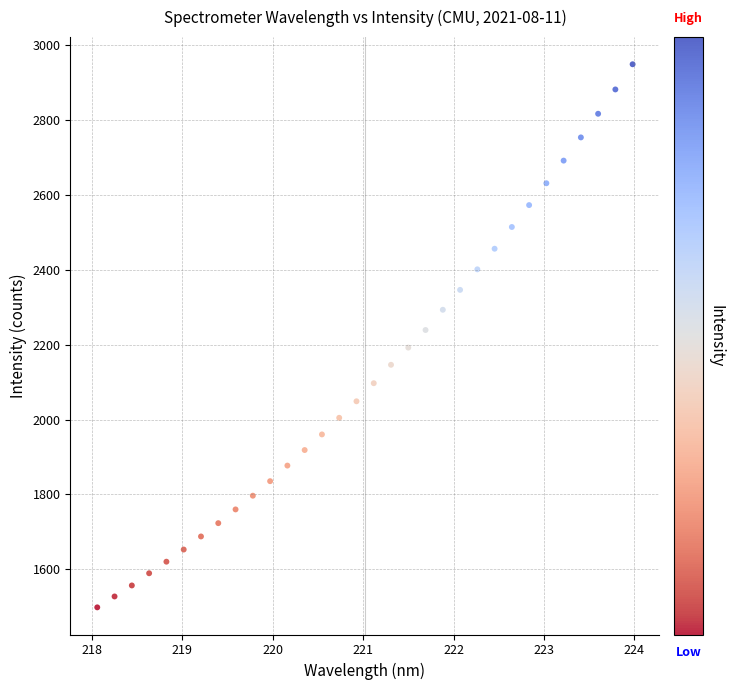

What is the range of Y values (max minus min)?

1451.5